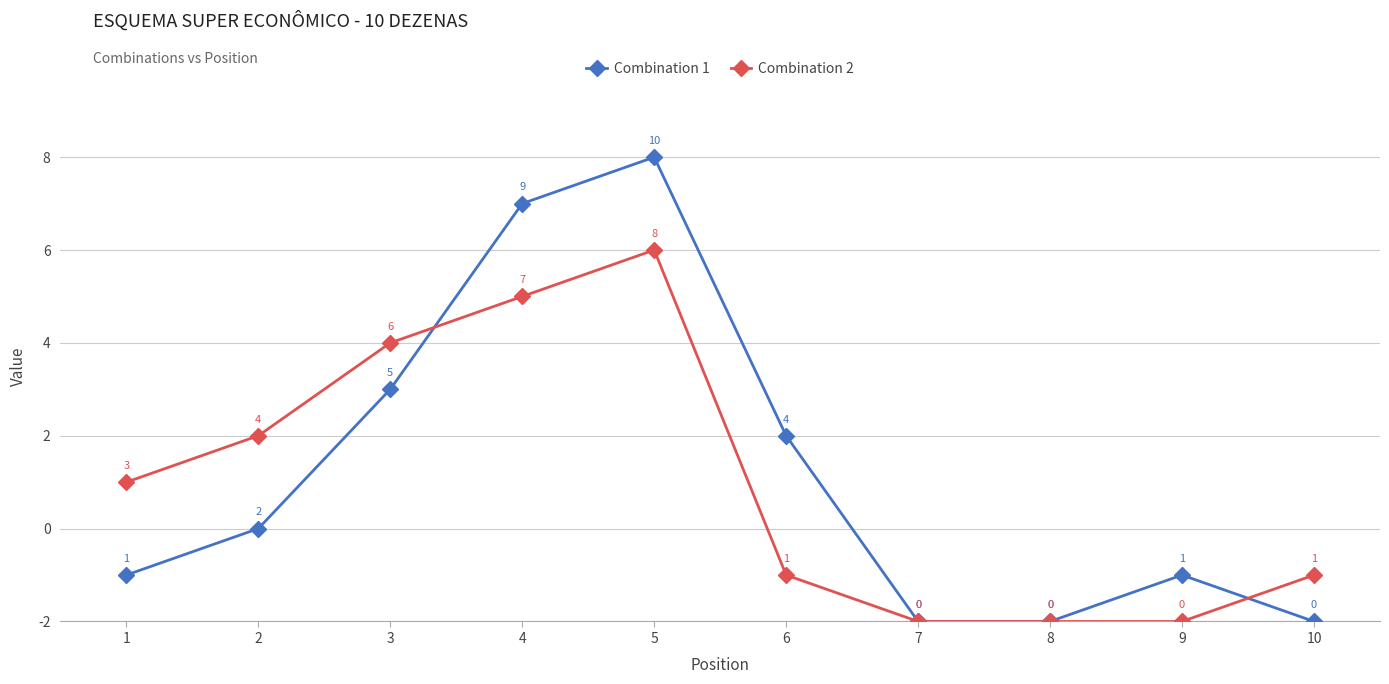

True or false: Combination 2 has a value of 8 at 5.

True